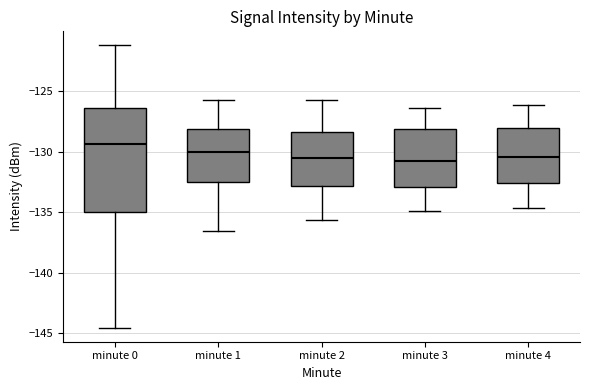

Comparing the boxes themselves (not the whiskers), which one is the tallest?

minute 0